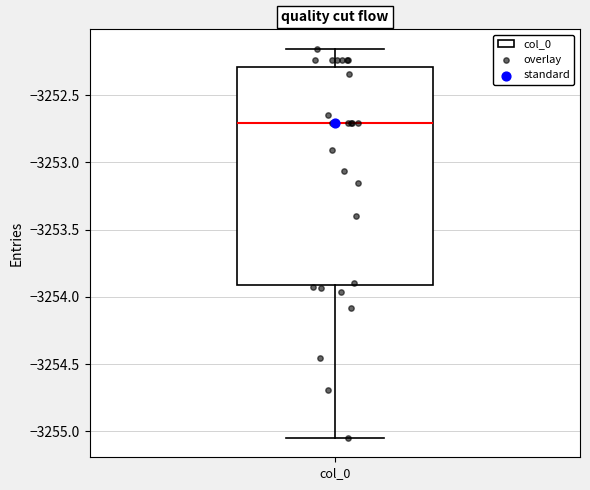

Transcribe this box plot: give where the median line is, the range the box spans, and where the two whiskers end, as read against the y-axis. The values are not printed on the chart, so give them approximately, as read against the axis.

median -3252.70, box -3253.90 to -3252.30, whiskers -3255.05 to -3252.15